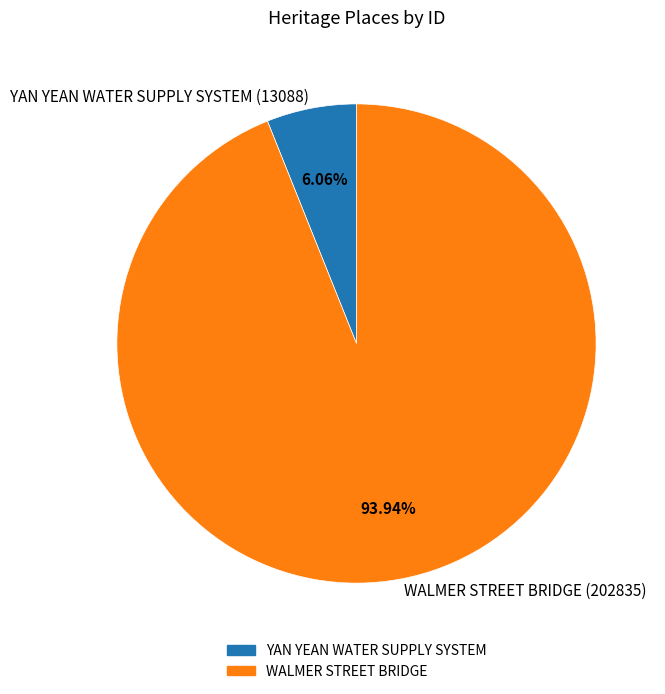

Which slice represents more than half of the pie?

WALMER STREET BRIDGE